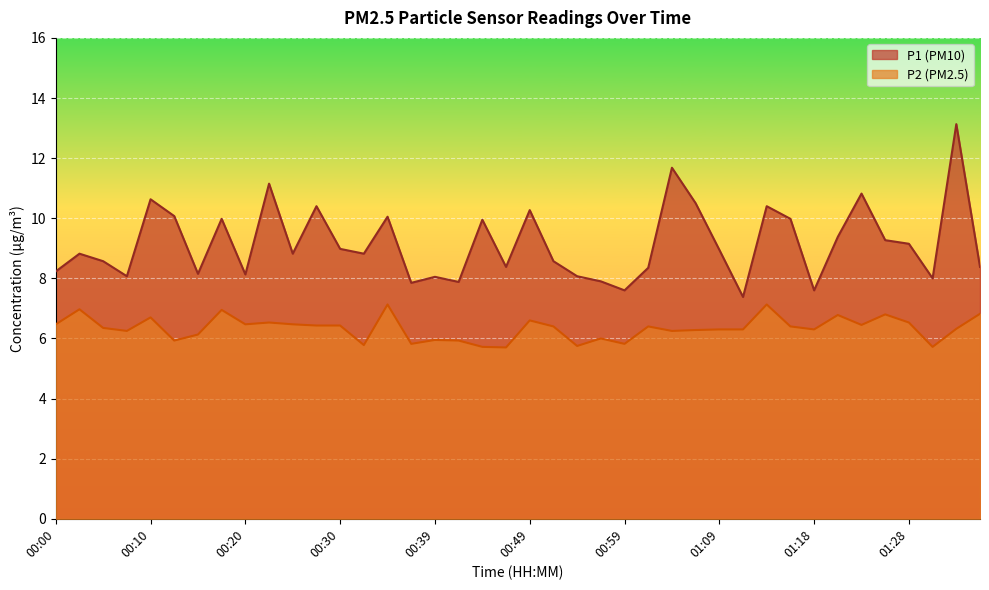

True or false: P2 and P1 intersect in this chart.

False